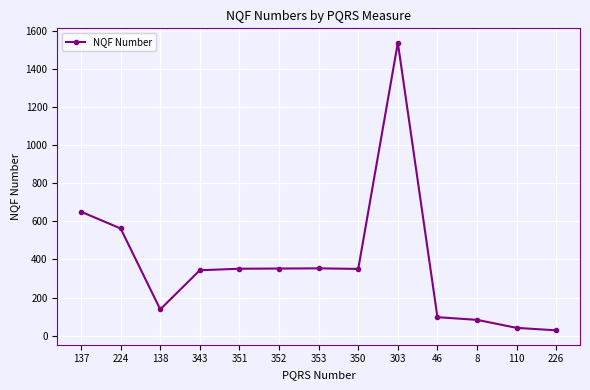

What position from the left is 8?

11